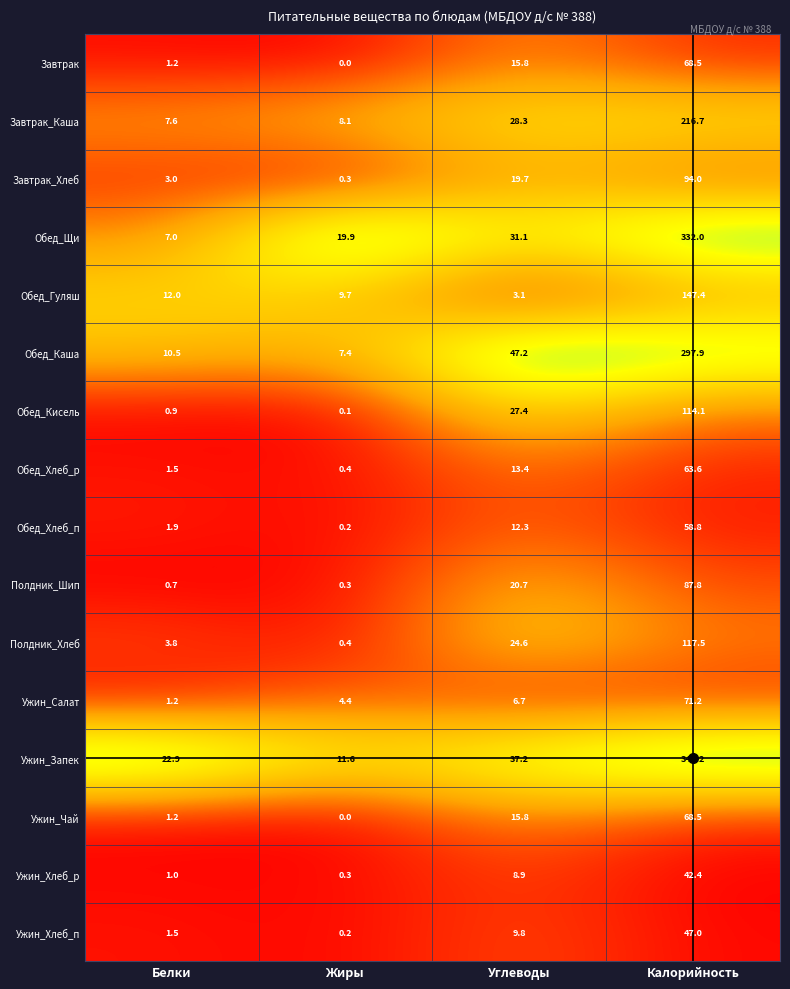

What is the total value across all series at Калорийность?

2172.6